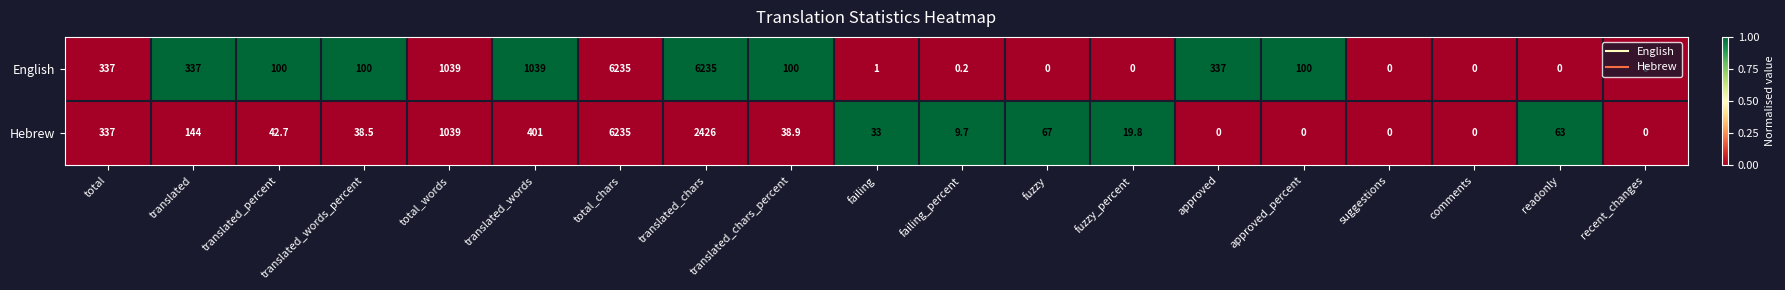

What is the sum of the English values at comments and translated?

337.0